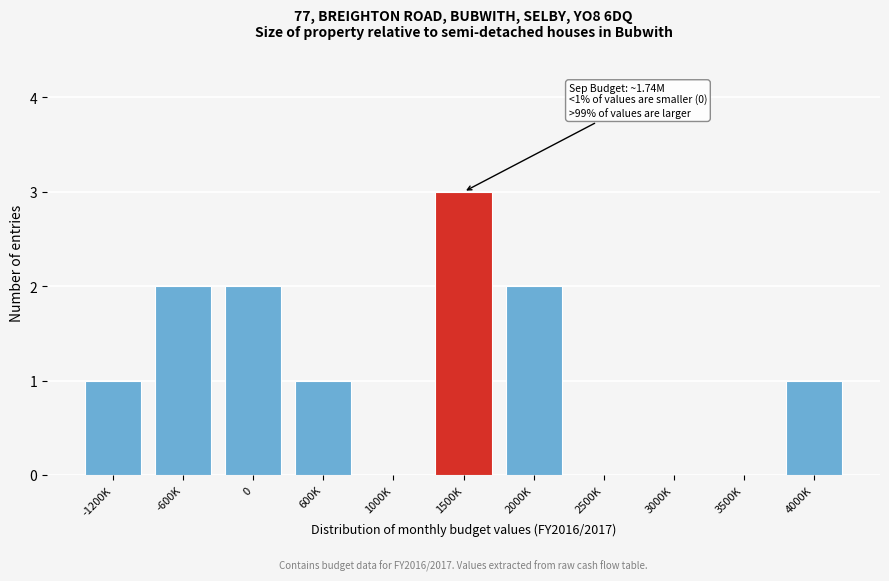

Reading left to right, transcribe all the data shown in this chart.

-1200K=1	-600K=2	0=2	600K=1	1000K=0	1500K=3	2000K=2	2500K=0	3000K=0	3500K=0	4000K=1